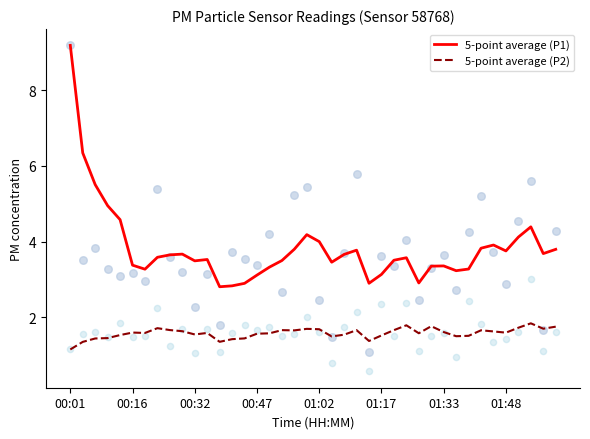

At how many categories does at least one series exceed 4?

8